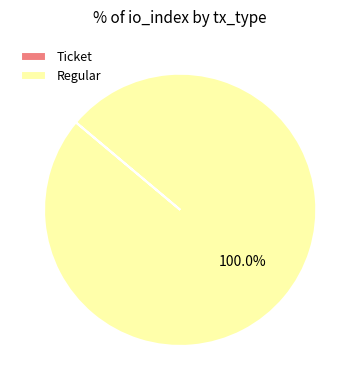

Does any single category account for the majority?

Yes